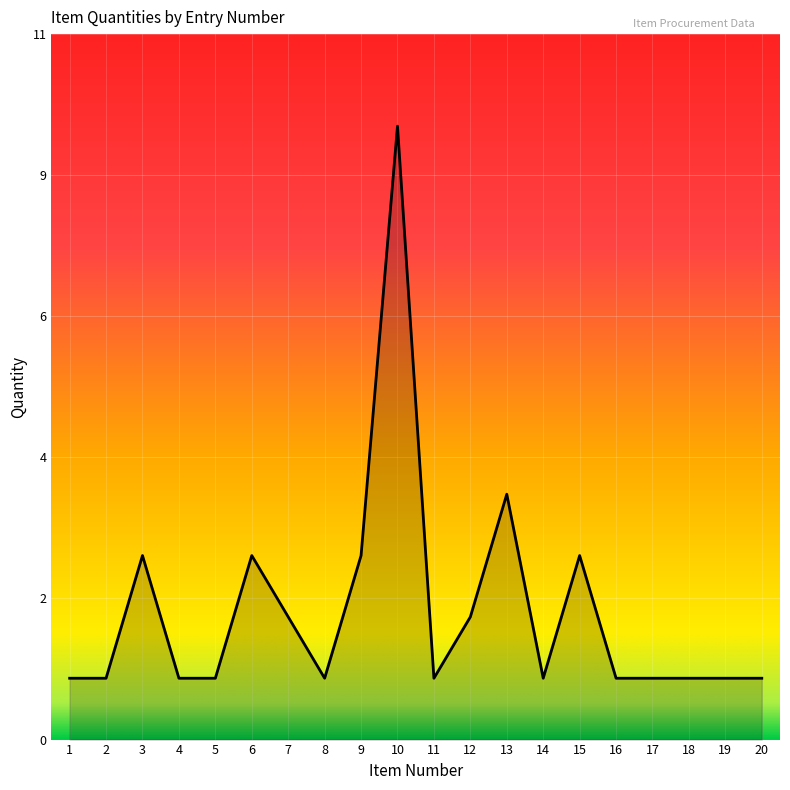

Is this an area chart (filled region under the line)?

Yes